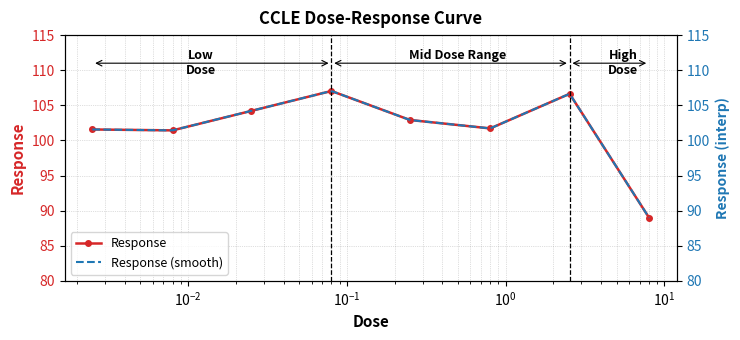

At which category does the chart reach its peak across all series?

0.08